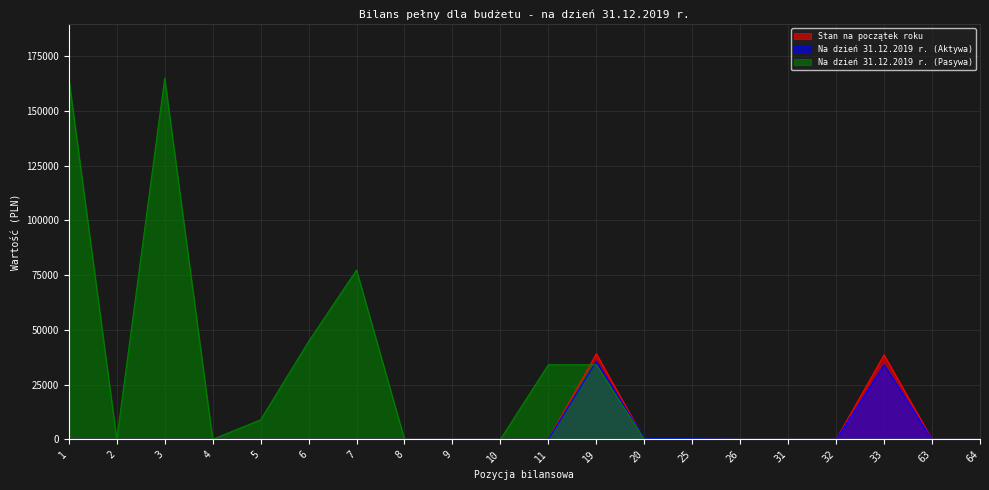

Reading left to right, list all the values displayed in this chart.

Stan na początek roku: 0.0	0.0	0.0	0.0	0.0	0.0	0.0	0.0	0.0	0.0	0.0	39110.2	0.0	0.0	0.0	0.0	0.0	38602.2	0.0	0.0
Na dzień 31.12.2019 r. (Aktywa): 0.0	0.0	0.0	0.0	0.0	0.0	0.0	0.0	0.0	0.0	0.0	35736.8	459.4	298.5	0.0	0.0	0.0	34060.2	0.0	0.0
Na dzień 31.12.2019 r. (Pasywa): 164964.4	0.0	164964.4	8.6	8903.4	44667.2	77324.9	0.0	0.0	0.0	34060.2	34060.2	0.0	0.0	0.0	0.0	0.0	0.0	0.0	0.0